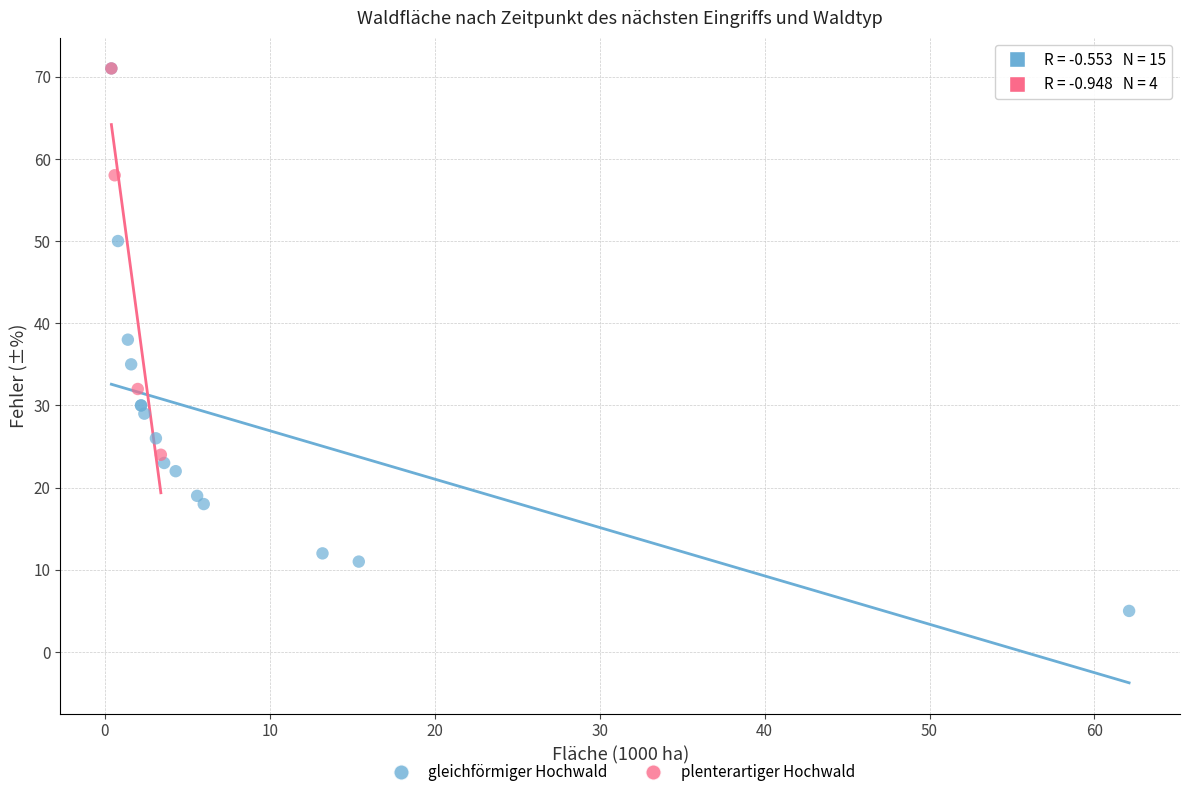

Which series contains the lowest Y value?

gleichförmiger Hochwald